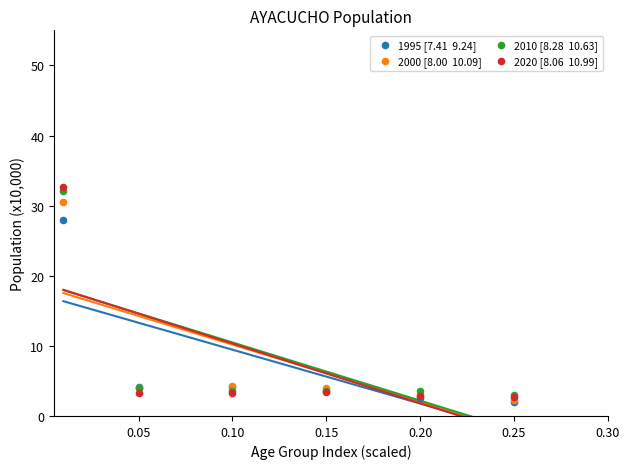

Across all series, what Y value is closest to 17?

28.0